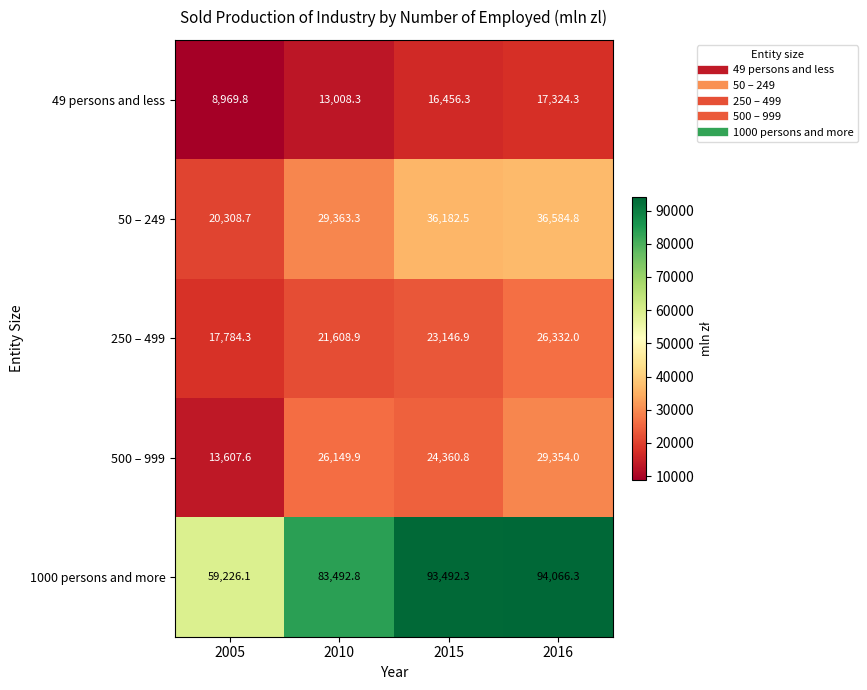

At how many categories does at least one series exceed 59174?

4